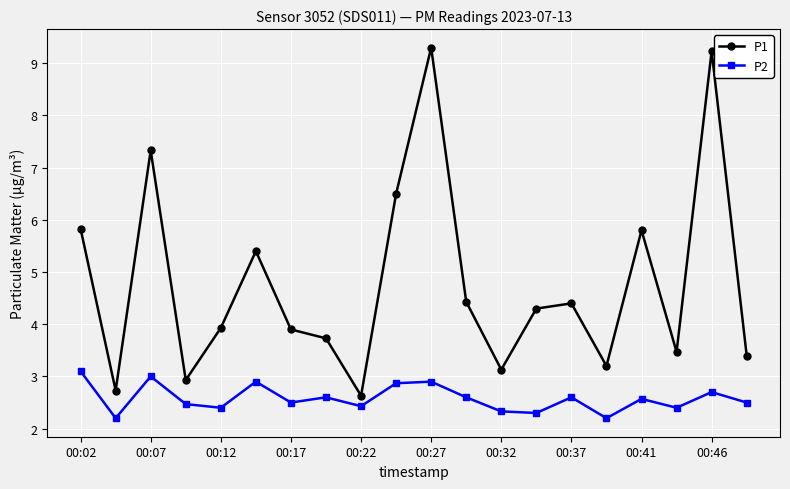

True or false: P2 and P1 cross at least once.

False